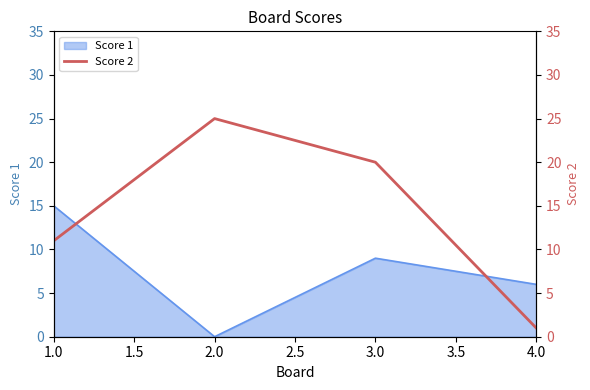

At which label is Score 1 closest to 7?

4.0